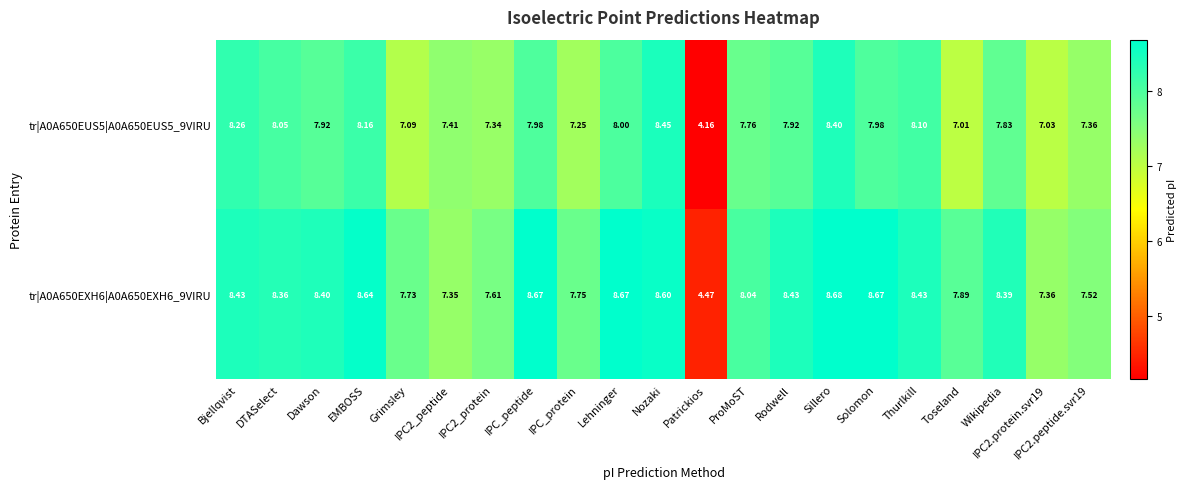

Where does the tr|A0A650EXH6|A0A650EXH6_9VIRU series first go above 8?

Bjellqvist